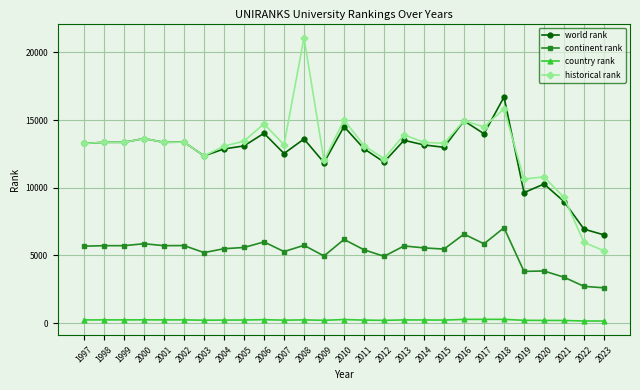

What is the value of the historical rank point at the 8th from the left?

13072.0